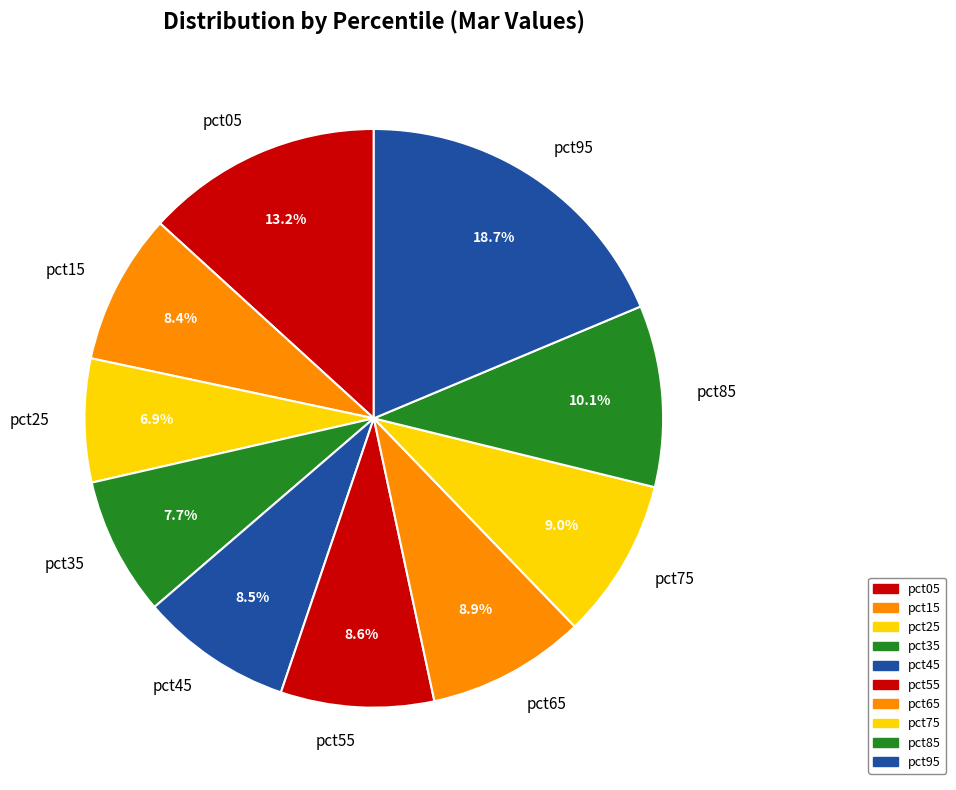

To the nearest percent, what portion does pct05 represent?

13%